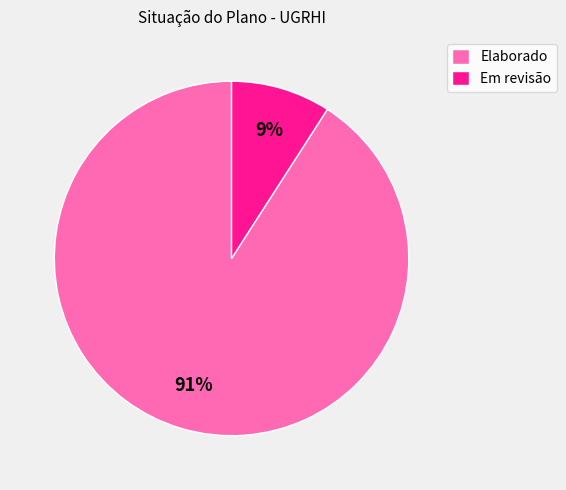

Count the number of slices in the pie.

2